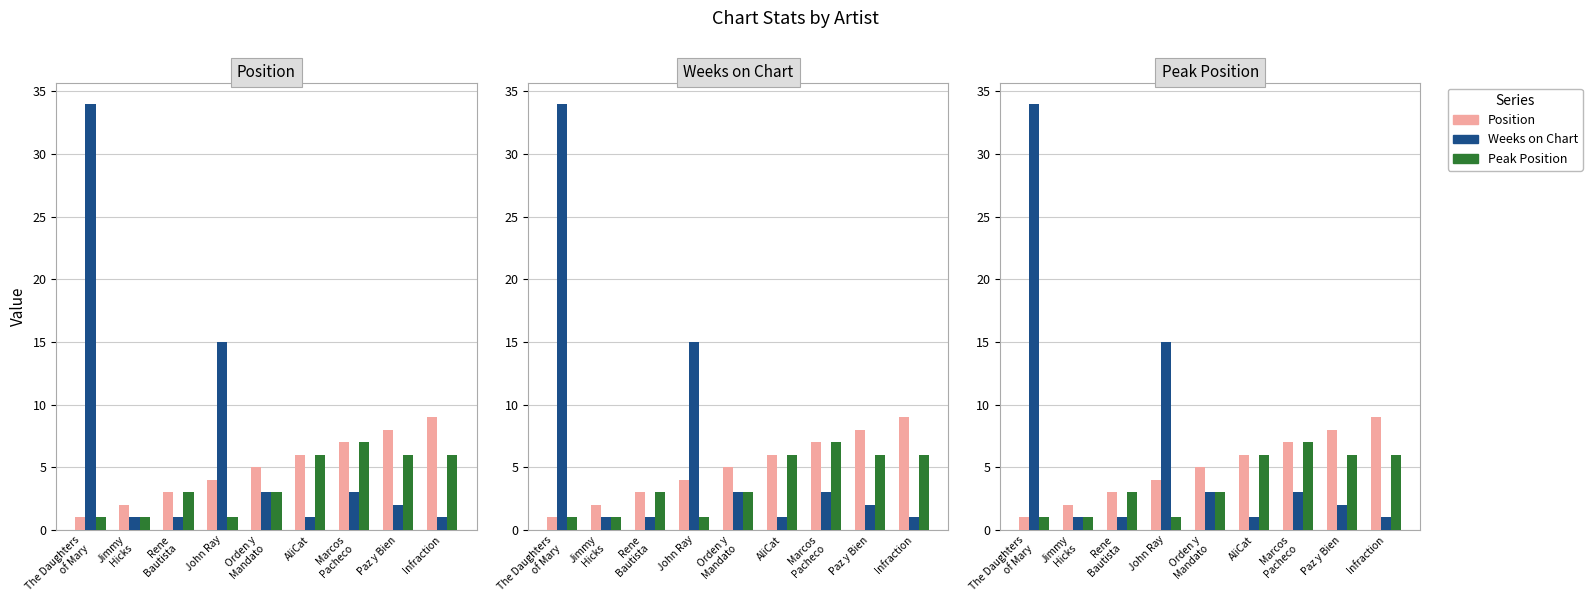

Which category has the highest value in the Peak Position series?

Marcos
Pacheco